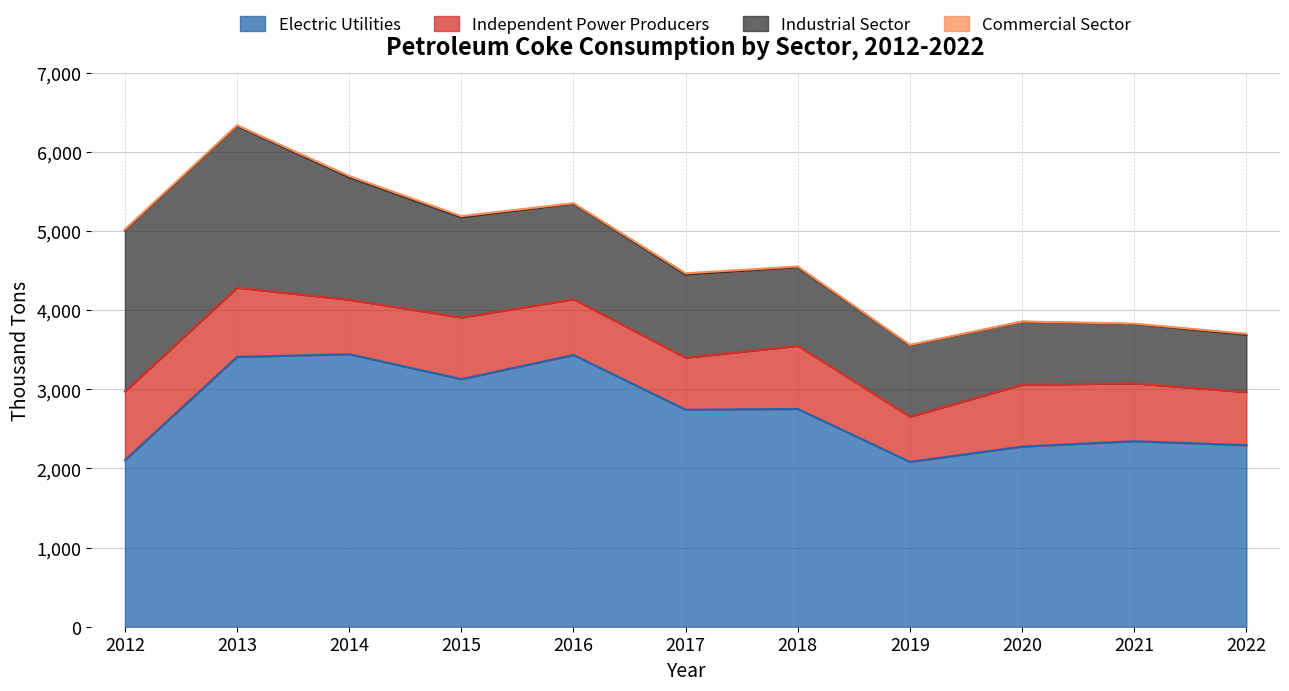

Which series has the widest spread of values?

Electric Utilities